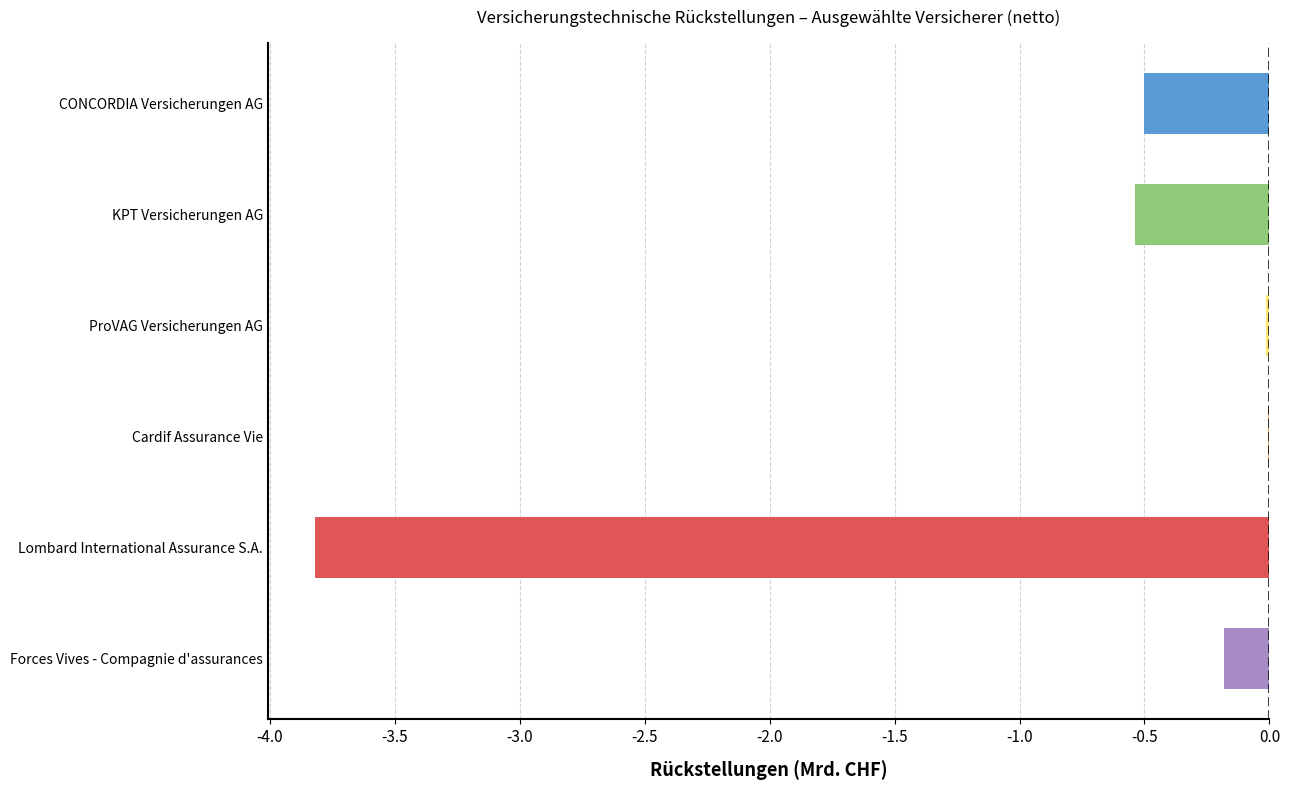

True or false: the data shows -1.1 at Lombard International Assurance S.A..

False